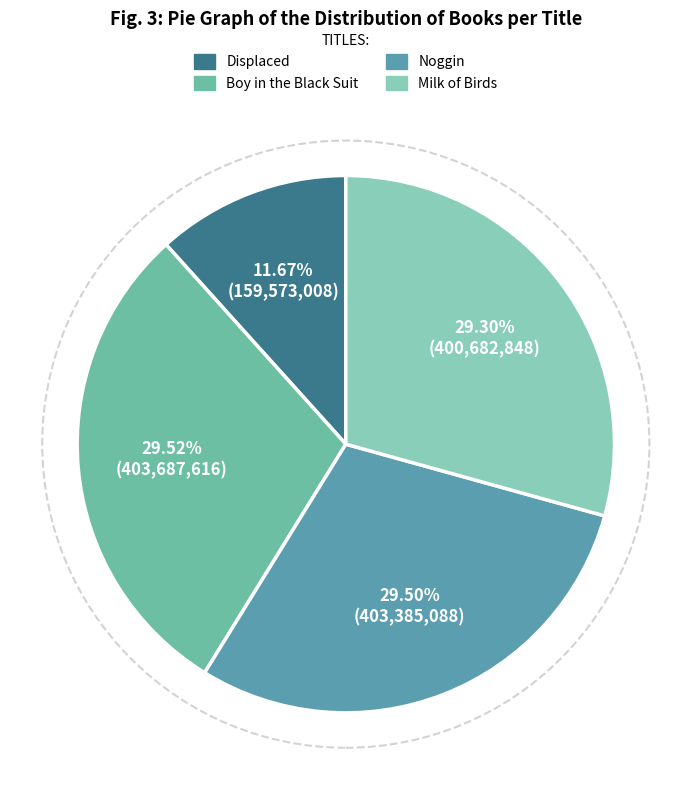

How many slices are in this pie chart?

4